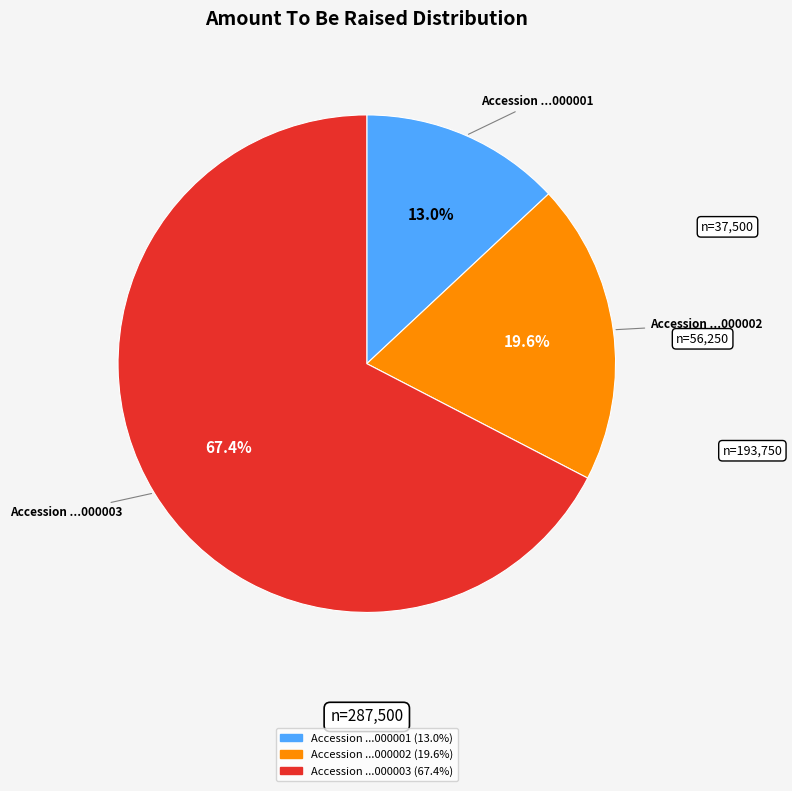

How many segments does this pie chart have?

3